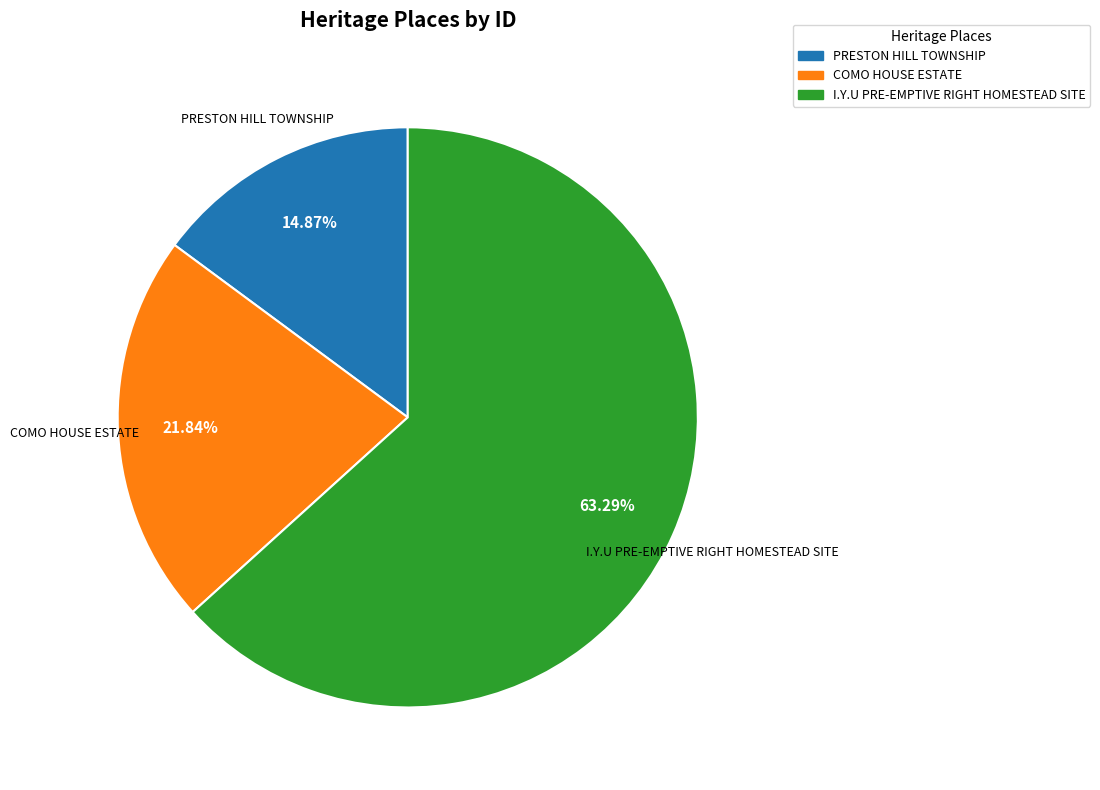

To the nearest percent, what is the difference between the largest and smallest slice percentages?

48%